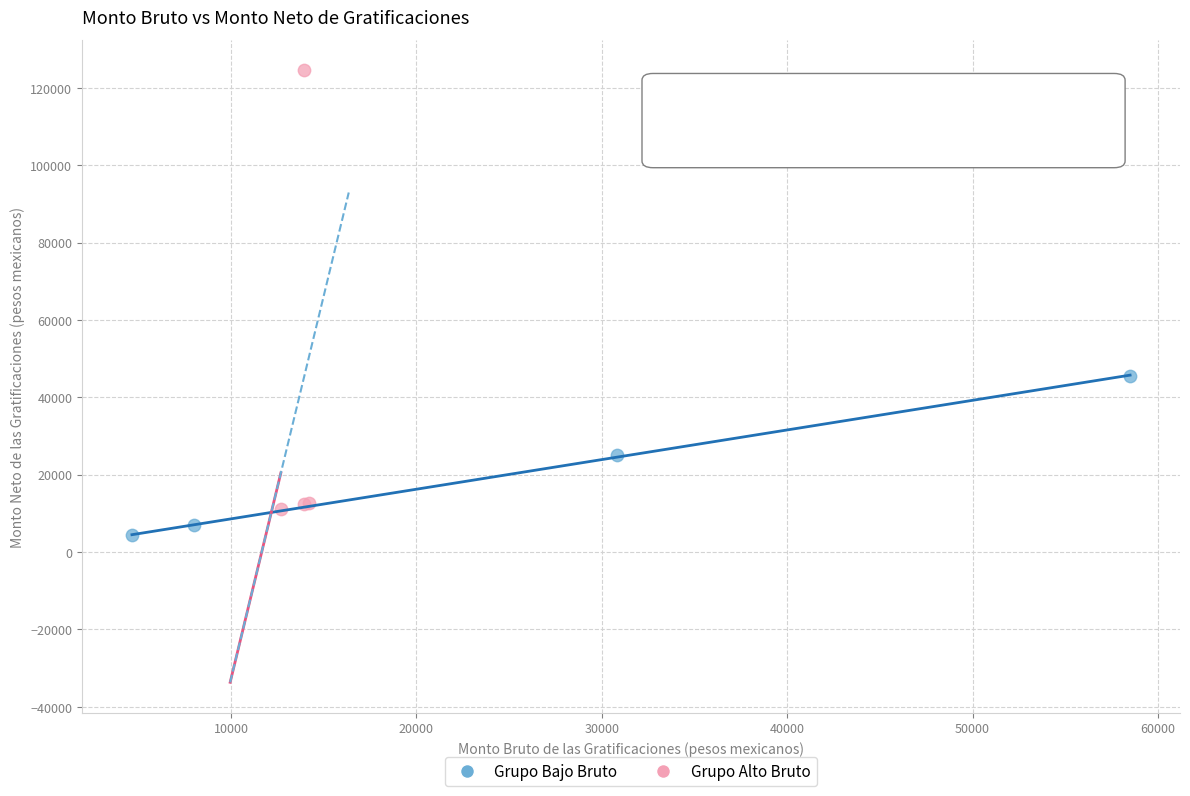

Which series contains the lowest Y value?

Grupo Bajo Bruto